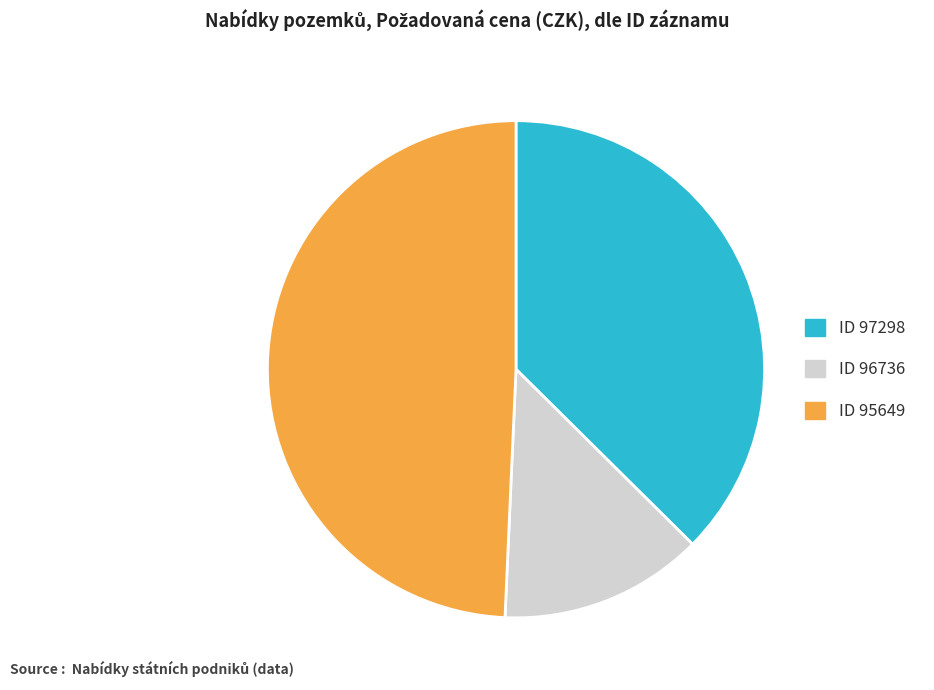

Does any single category account for the majority?

No